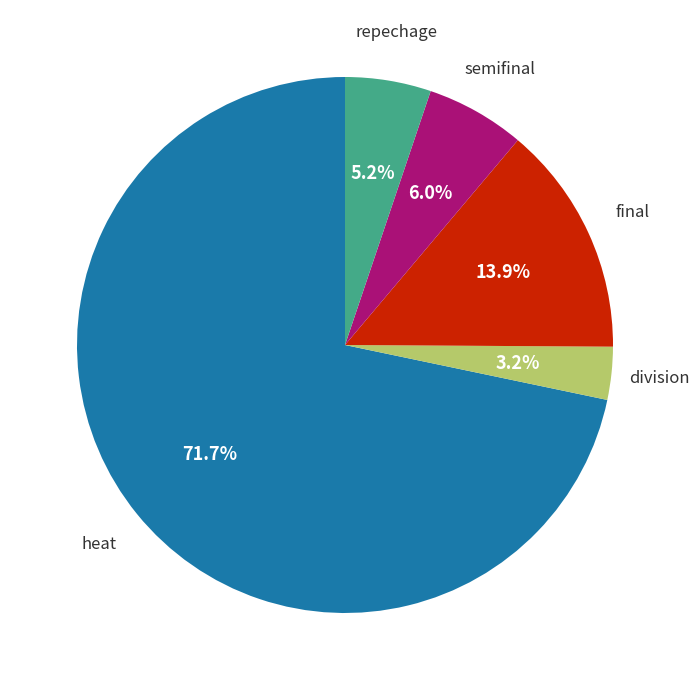

Does any single category account for the majority?

Yes